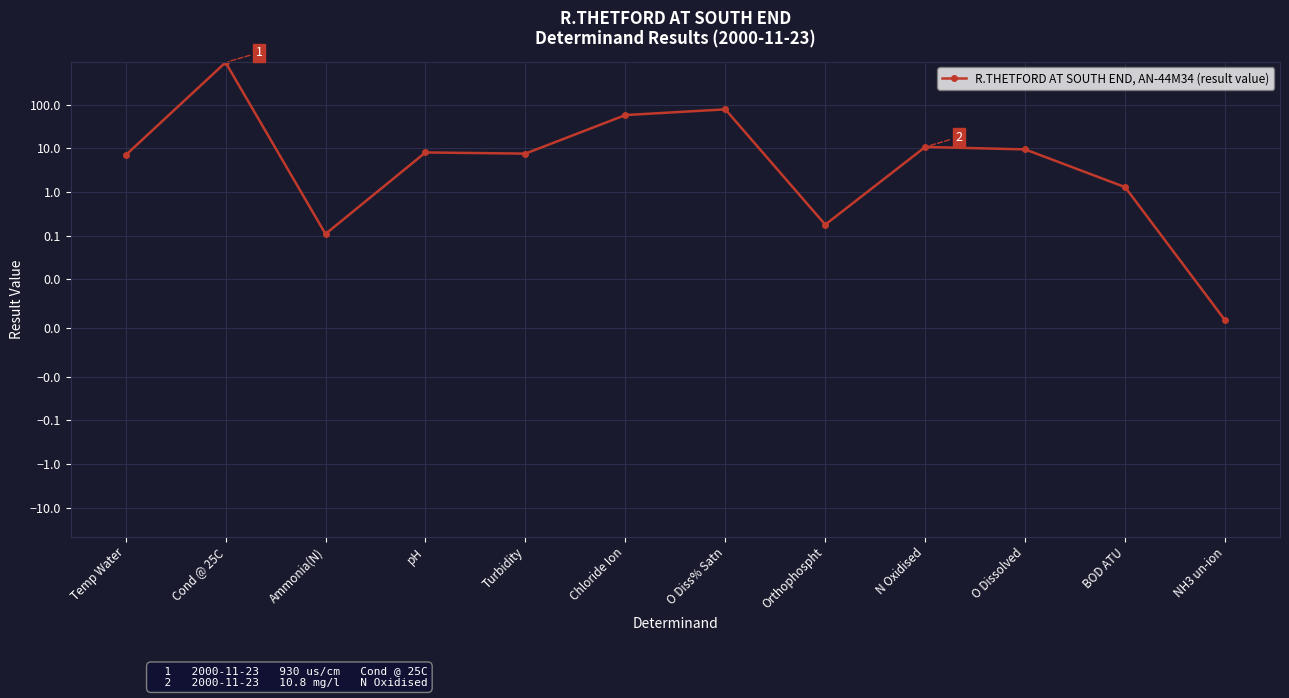

How many points are higher than both their immediate neighbors (excluding endpoints)?

4